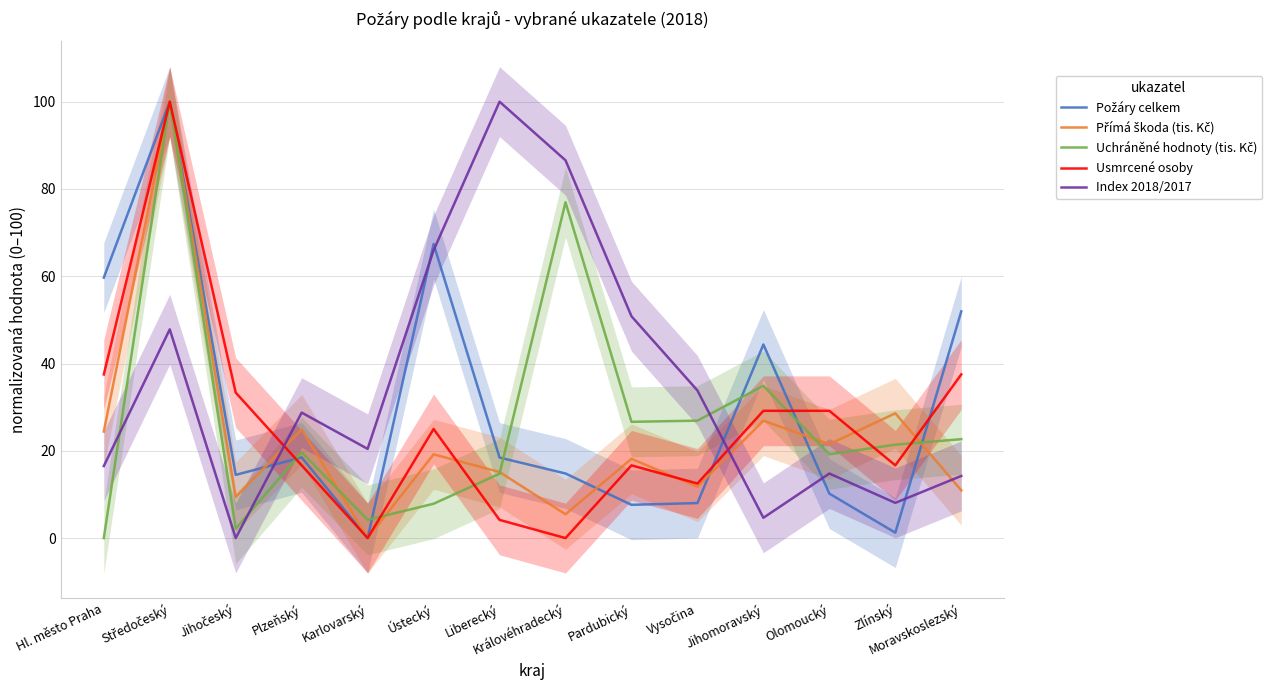

What is the label of the 11th point from the right?

Plzeňský